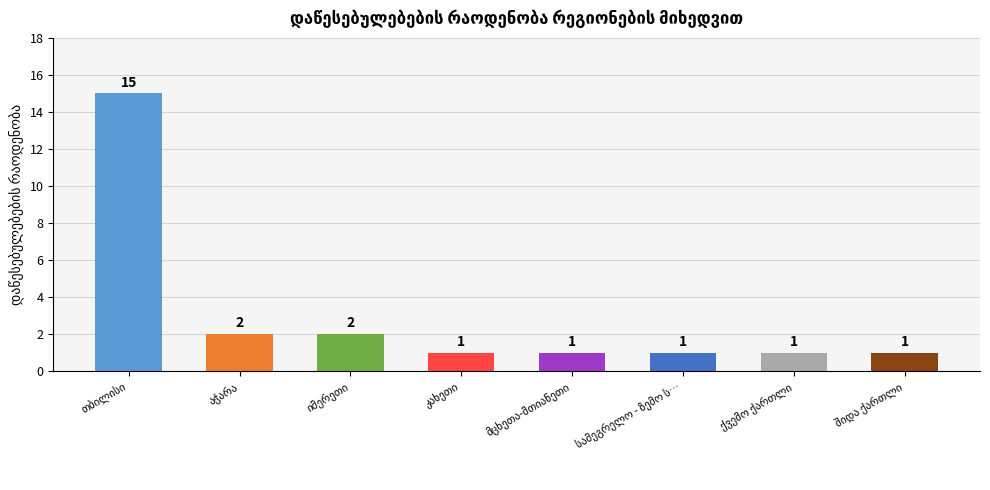

What is the difference between the maximum and second lowest values?

14